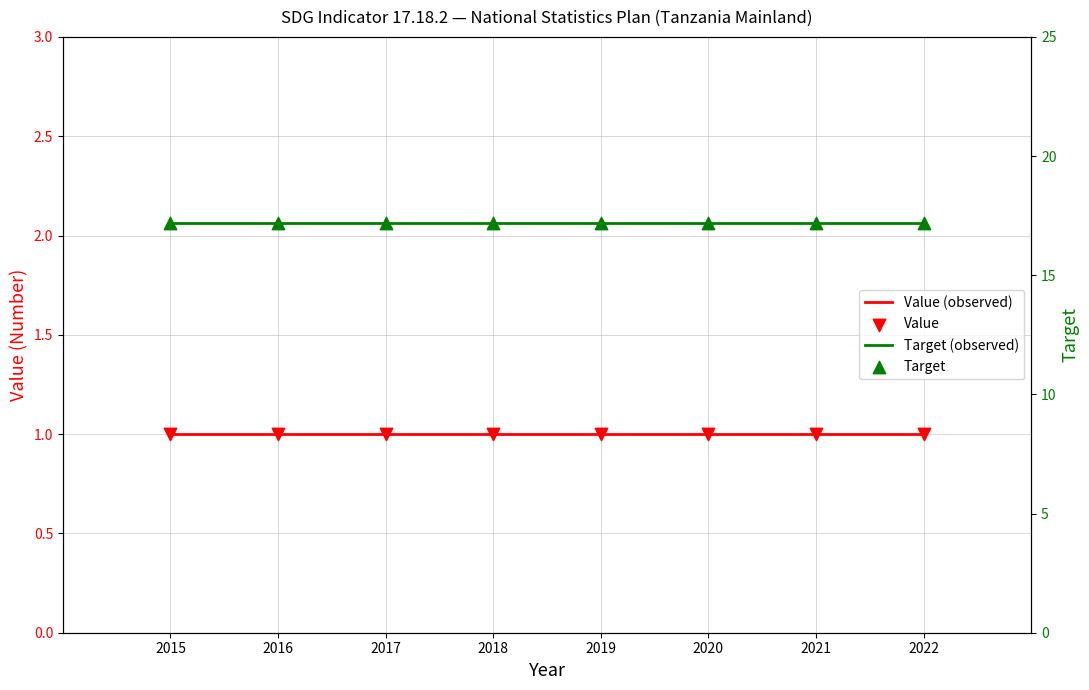

Is the value of Value (observed) at 2020 greater than the value of Value at 2019?

No